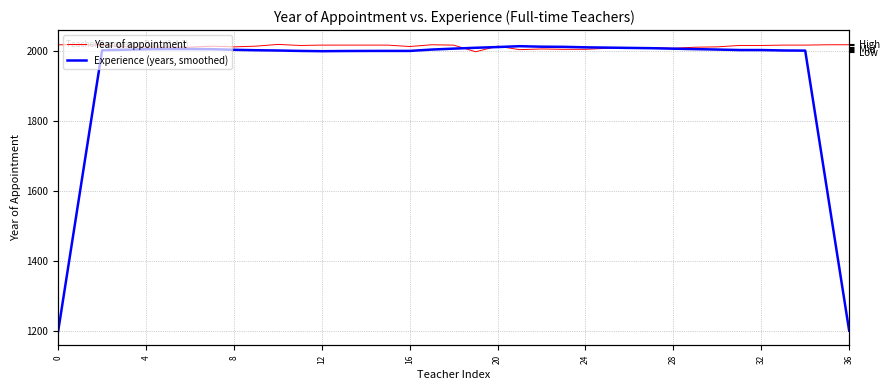

List the series in order of their peak value, highest first.

Year of appointment, Experience (years, smoothed)